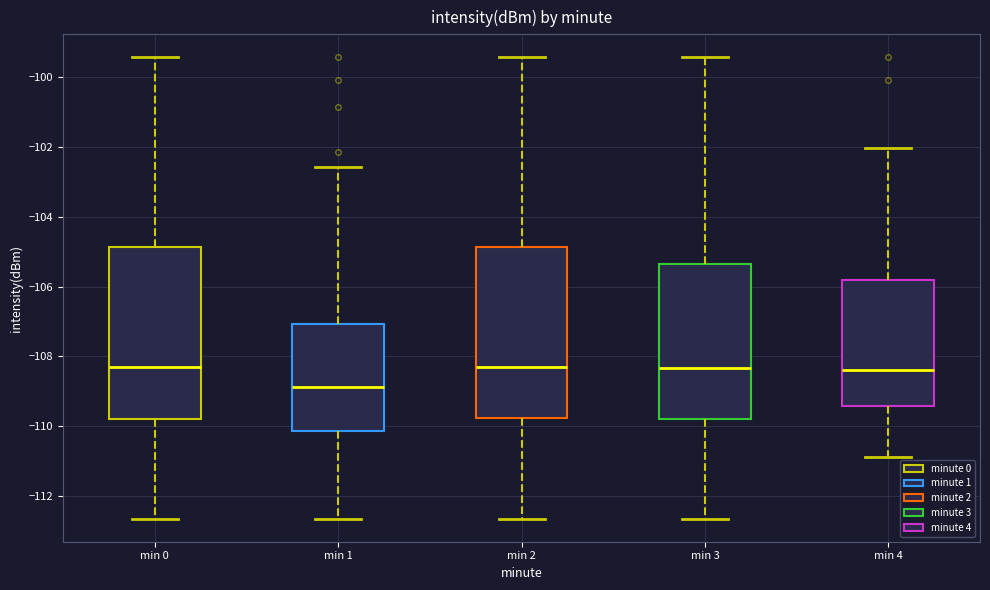

Reading left to right, read every box against the y-axis: the position of its median line, the range the box covers, and the ends of its whiskers. The values are not printed on the chart, so give them approximately, as read against the axis.

min 0: median -108.2, box -109.8 to -104.8, whiskers -112.6 to -99.4
min 1: median -108.8, box -110.2 to -107.0, whiskers -112.6 to -102.6
min 2: median -108.2, box -109.8 to -104.8, whiskers -112.6 to -99.4
min 3: median -108.4, box -109.8 to -105.4, whiskers -112.6 to -99.4
min 4: median -108.4, box -109.4 to -105.8, whiskers -110.8 to -102.0